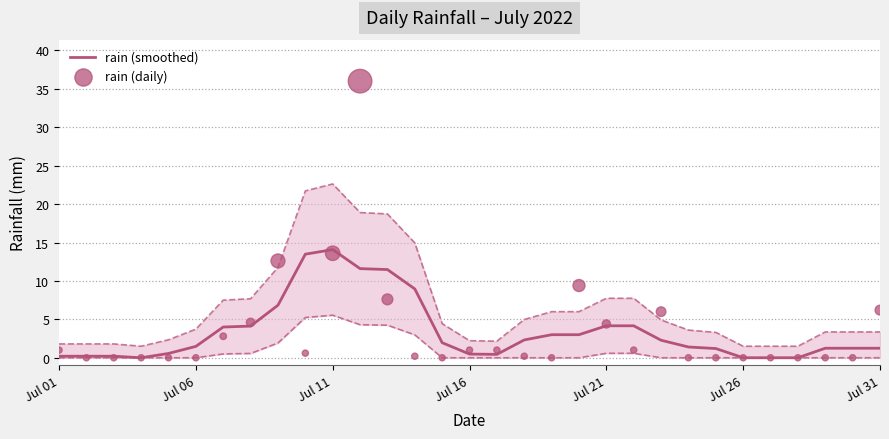

Which series has the widest spread of Y values?

rain (daily)